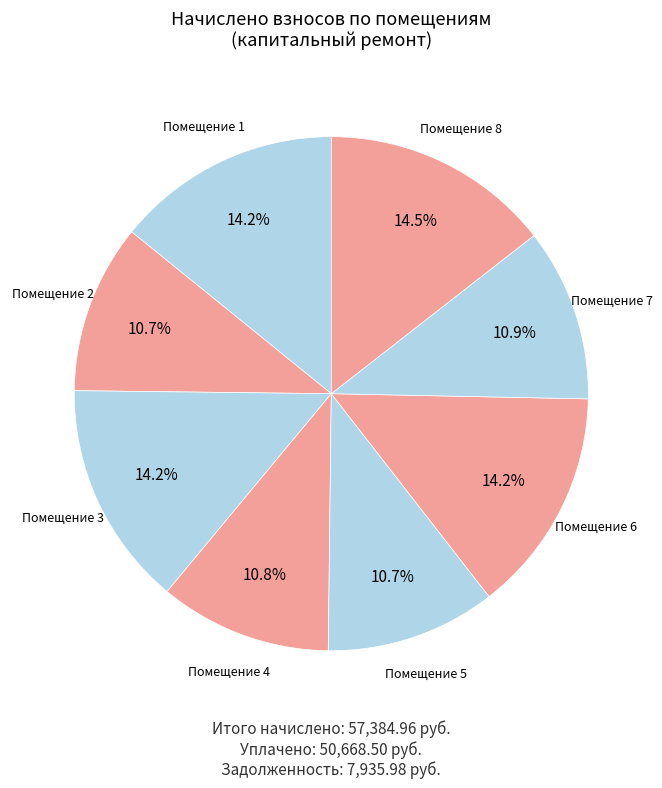

What is the total percentage of Помещение 2 and Помещение 4?

21.5%